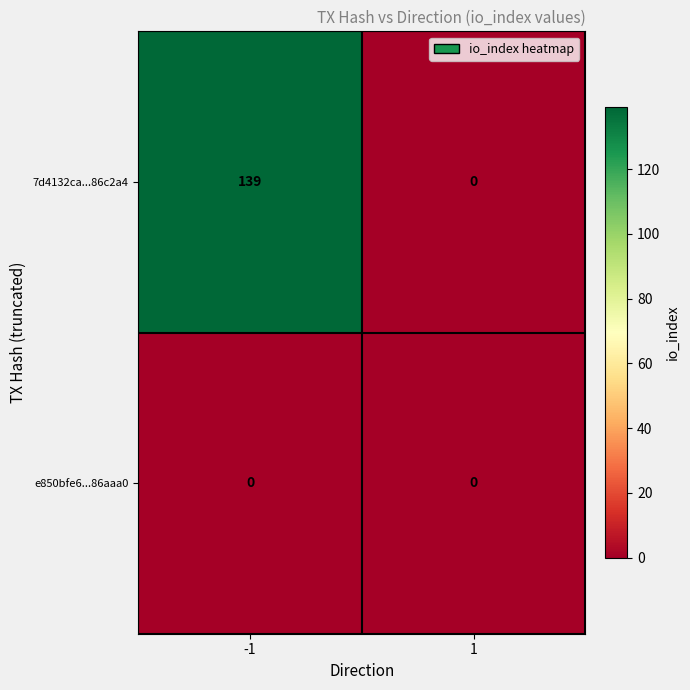

Which series has the widest spread of values?

7d4132ca...86c2a4